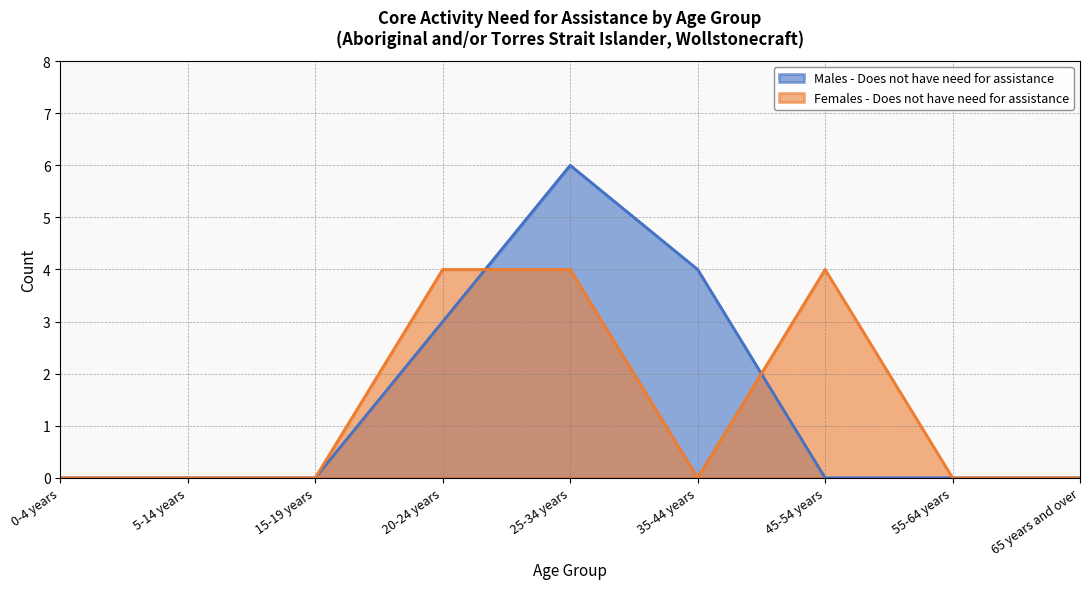

What is the average value of the Females - Does not have need for assistance series?

1